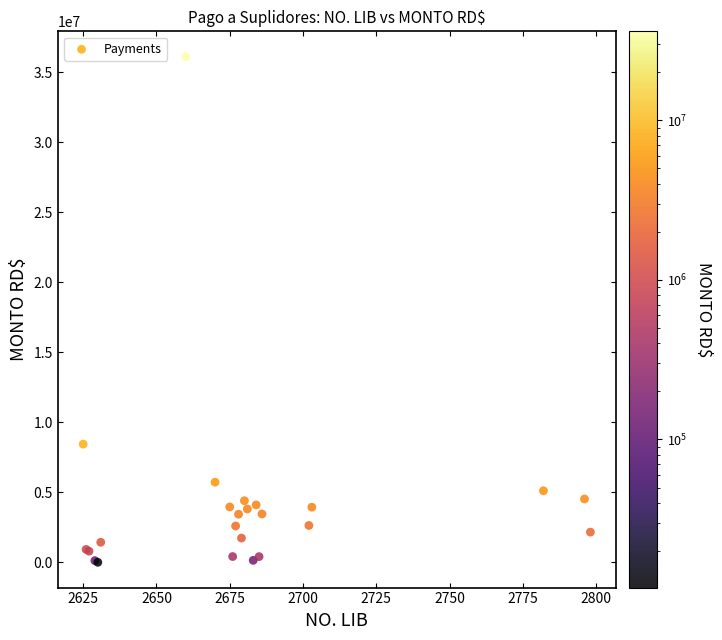

What Y value in the scatter plot is closest to 18055900?

8446048.0